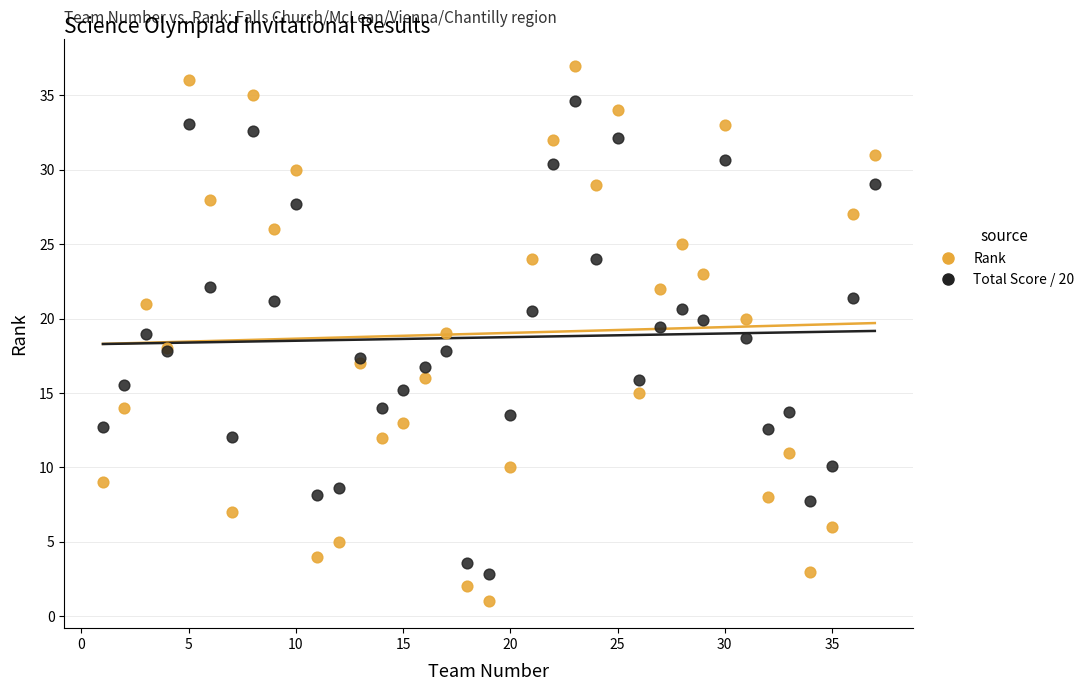

Which series has the widest spread of Y values?

Rank